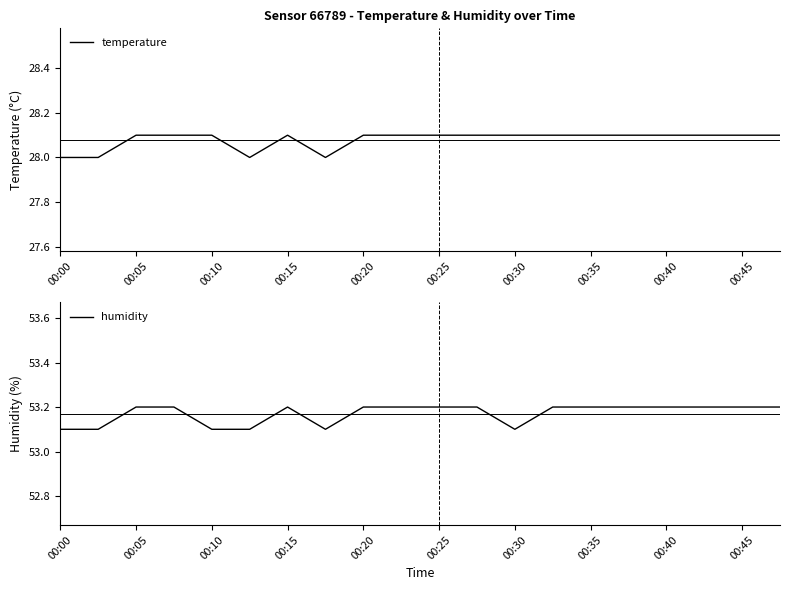

Reading right to left, list all the values displayed in this chart.

temperature: 28.1	28.1	28.1	28.1	28.1	28.1	28.1	28.1	28.1	28.1	28.1	28.1	28.0	28.1	28.0	28.1	28.1	28.1	28.0	28.0
humidity: 53.2	53.2	53.2	53.2	53.2	53.2	53.2	53.1	53.2	53.2	53.2	53.2	53.1	53.2	53.1	53.1	53.2	53.2	53.1	53.1